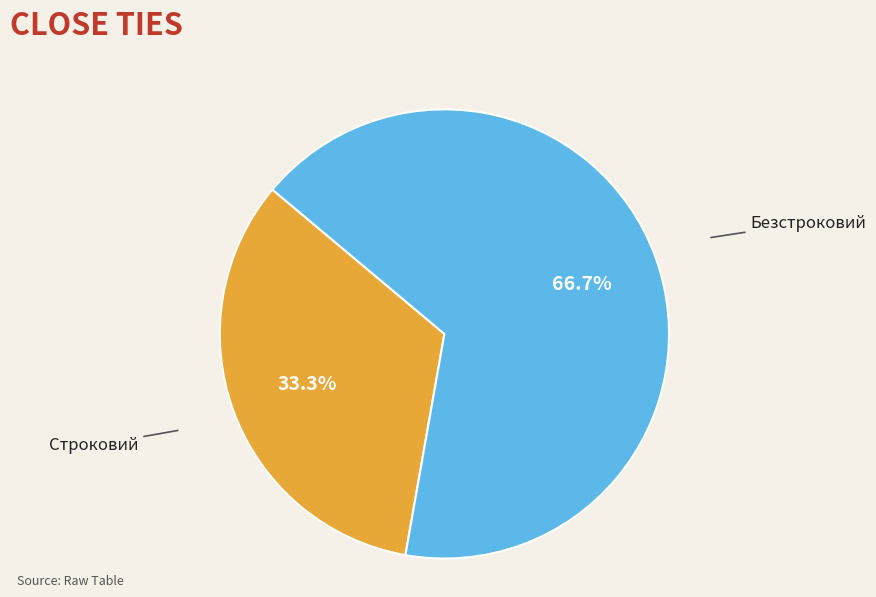

Rank the categories by value from lowest to highest.

Строковий, Безстроковий